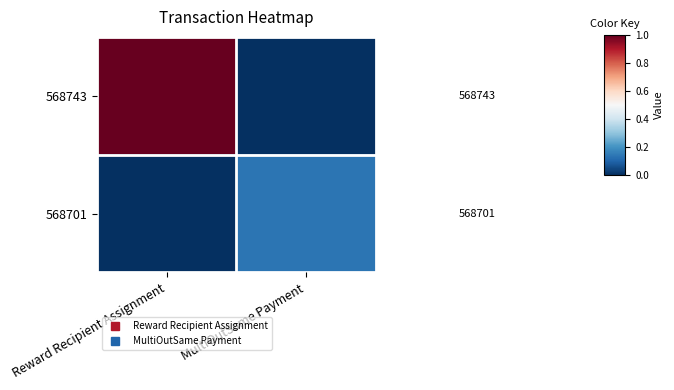

What is the sum of all 568743 values?

1.0